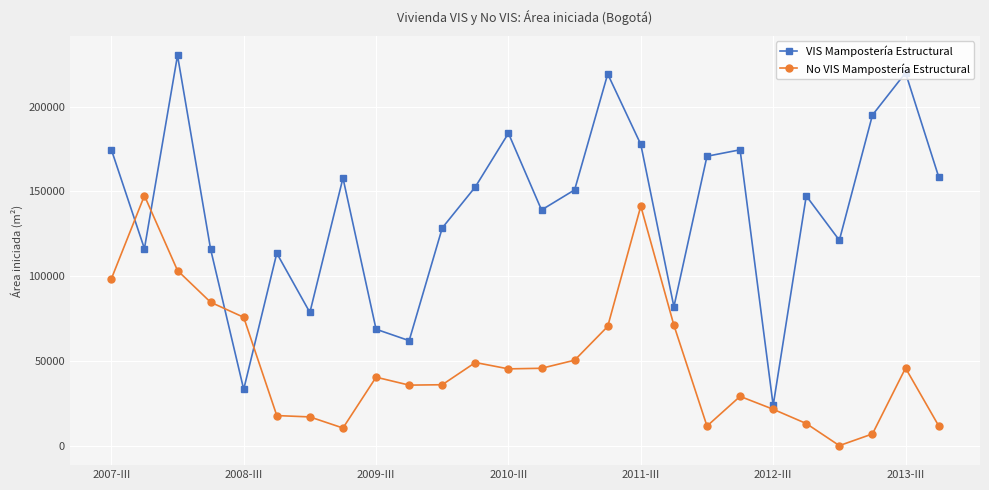

In No VIS Mampostería Estructural, how many points are higher than both neighbors (excluding endpoints)?

6